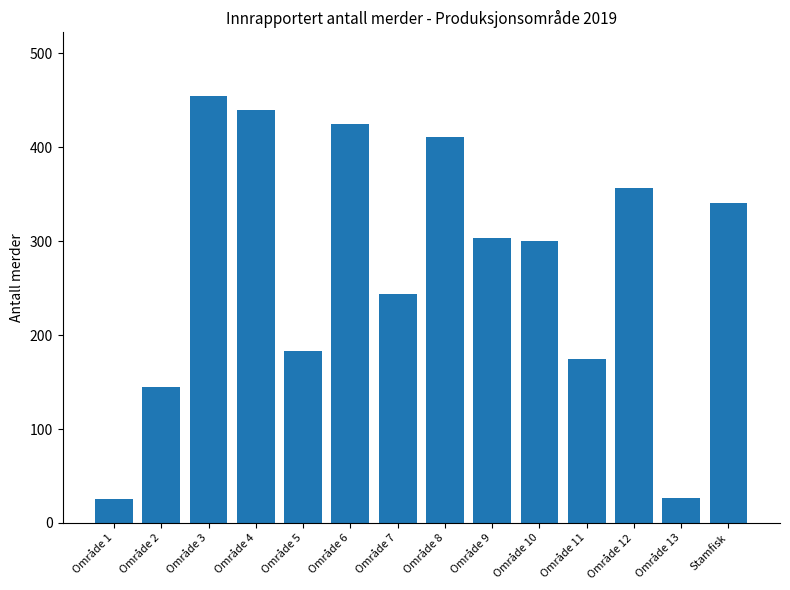

How many data points are less than 303?

7